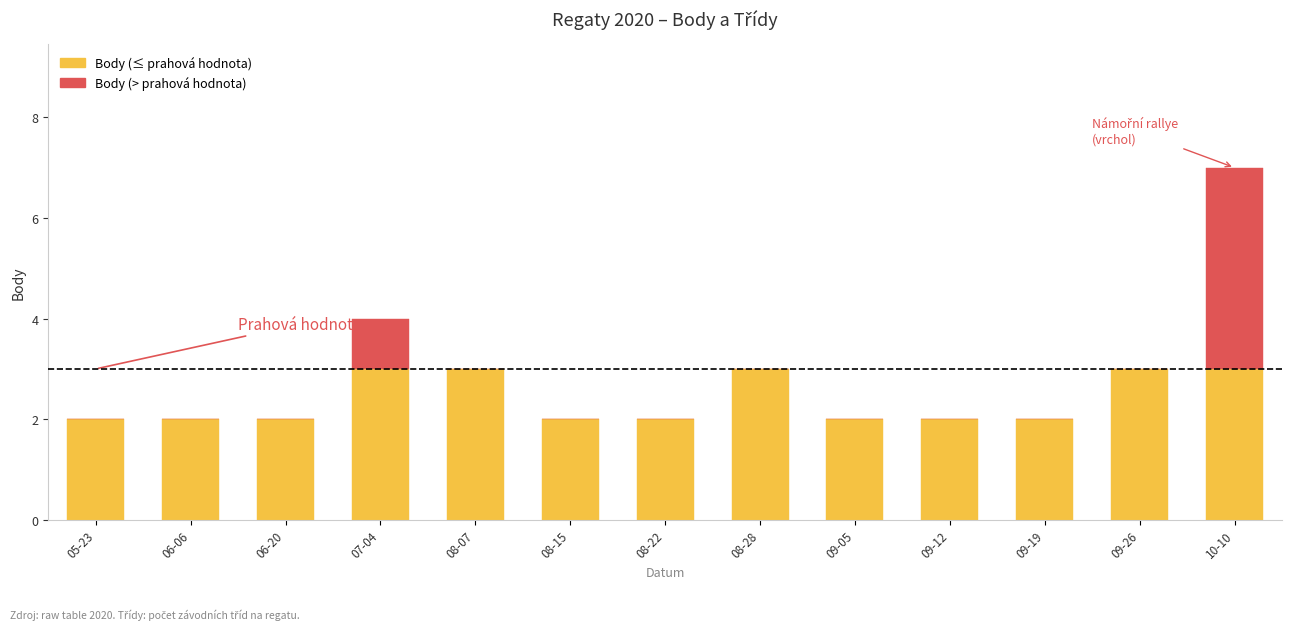

Are the bars grouped side by side (vs. stacked)?

No